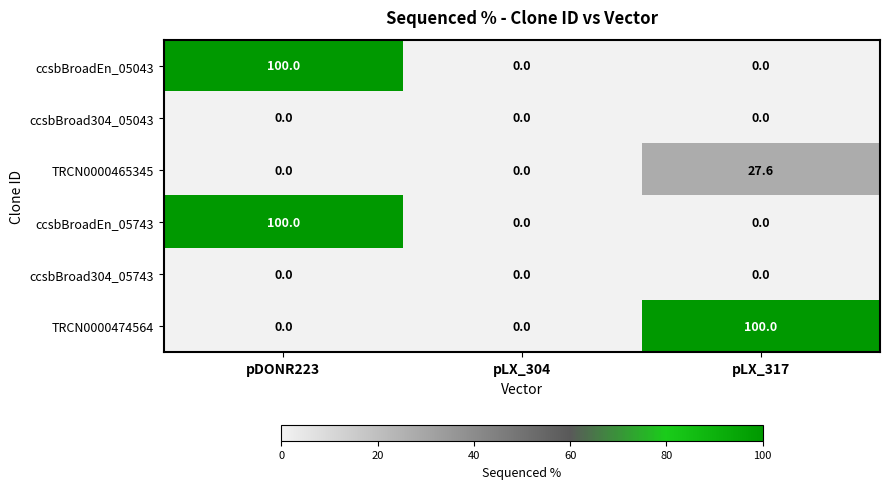

What is the greatest value displayed?

100.0